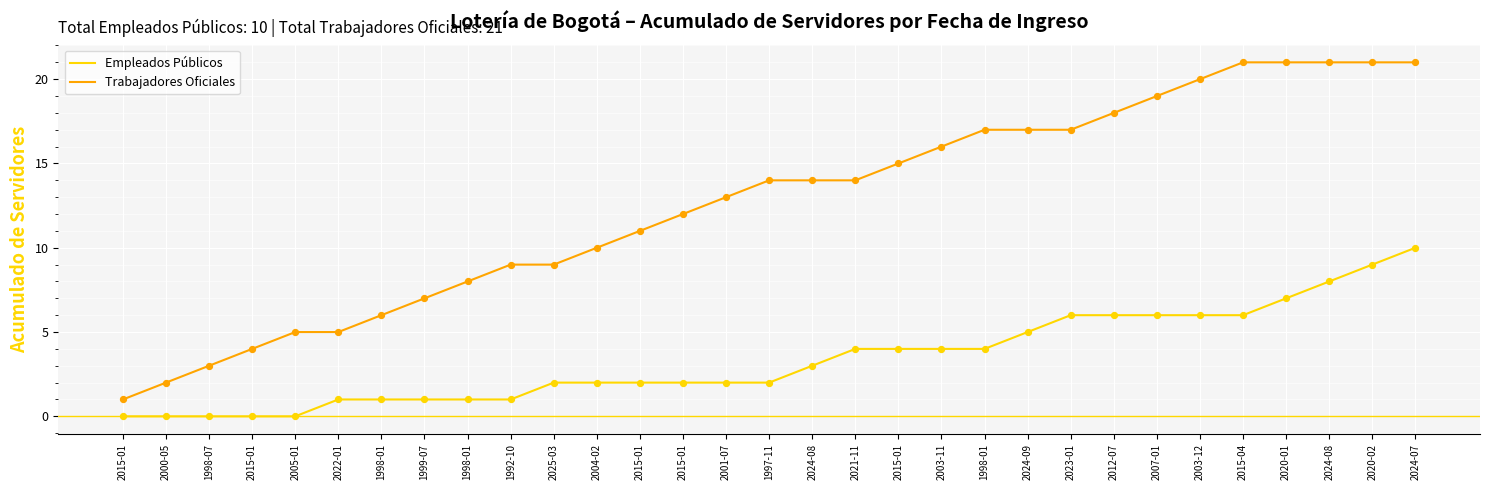

How many lines are shown in the chart?

2